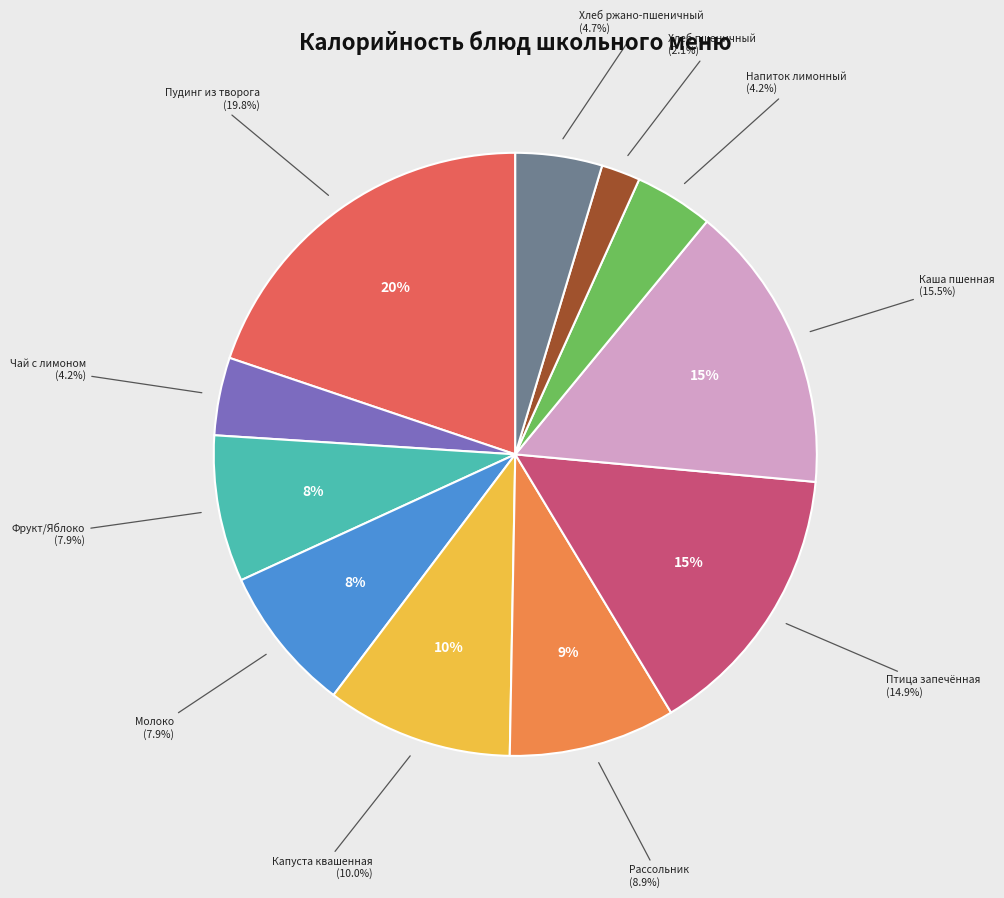

True or false: Пудинг из творога со сметанным соусом accounts for 20% of the total.

True